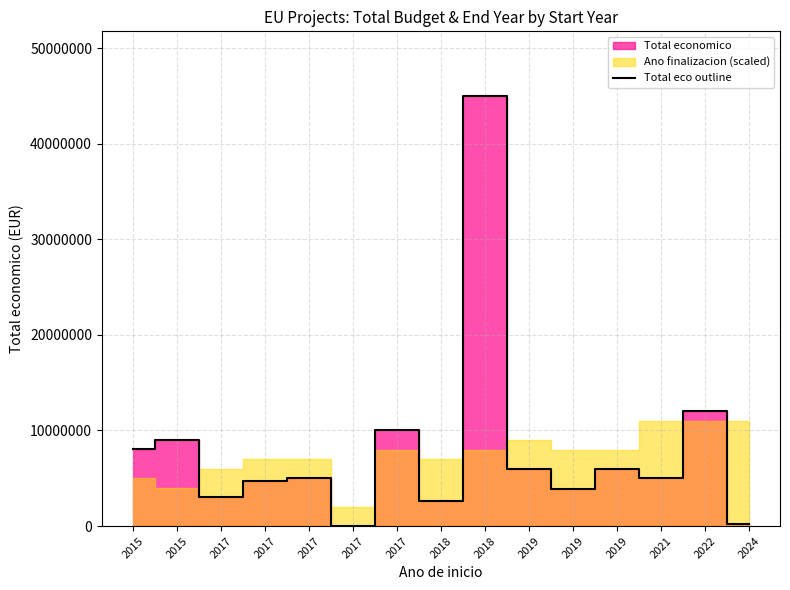

Between 2019 and 2018, which is larger?

2018